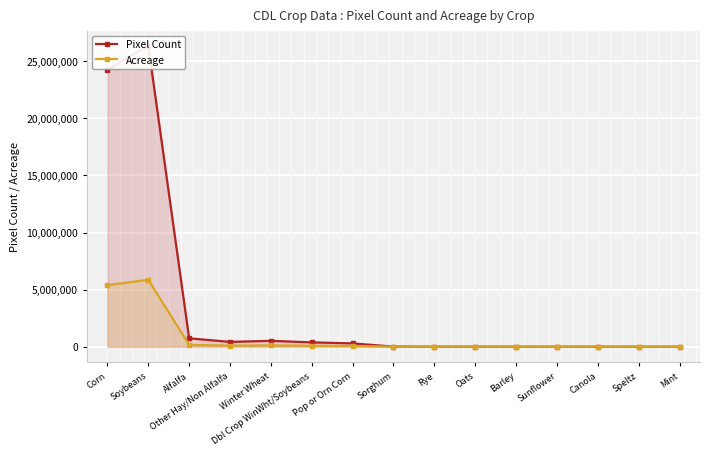

Reading left to right, what are all the values shown in this chart?

Pixel Count: Corn=24256102.0	Soybeans=26367397.0	Alfalfa=737644.0	Other Hay/Non Alfalfa=423613.0	Winter Wheat=514628.0	Dbl Crop WinWht/Soybeans=381882.0	Pop or Orn Corn=290203.0	Sorghum=11948.0	Rye=1932.0	Oats=2808.0	Barley=421.0	Sunflower=897.0	Canola=385.0	Speltz=86.0	Mint=40.0
Acreage: Corn=5394411.5	Soybeans=5863950.9	Alfalfa=164047.6	Other Hay/Non Alfalfa=94209.0	Winter Wheat=114450.2	Dbl Crop WinWht/Soybeans=84928.3	Pop or Orn Corn=64539.4	Sorghum=2657.2	Rye=429.7	Oats=624.5	Barley=93.6	Sunflower=199.5	Canola=85.6	Speltz=19.1	Mint=8.9